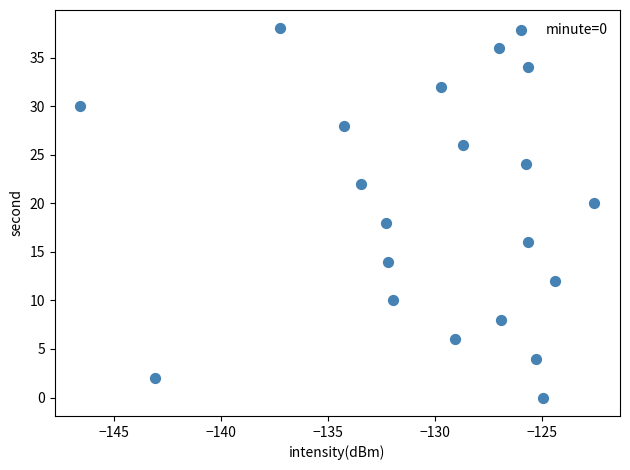

What is the range of Y values (max minus min)?

38